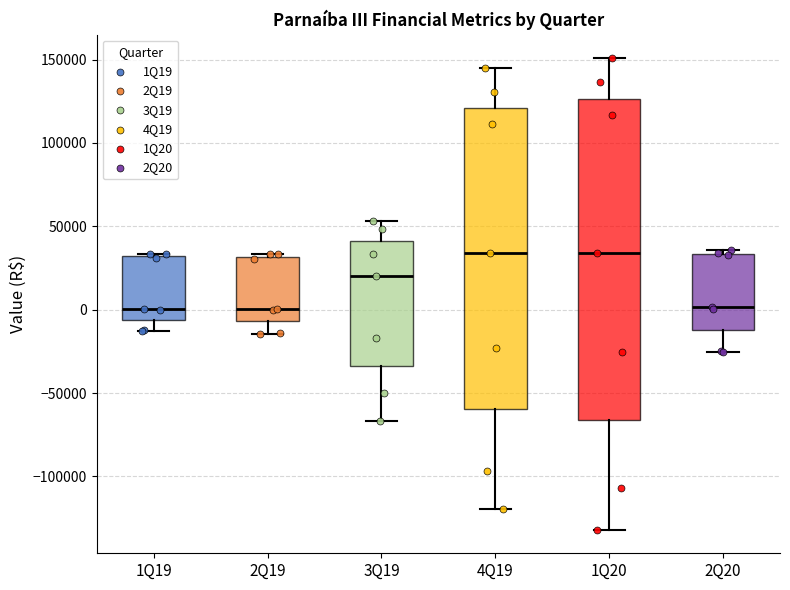

Where does the upper whisker of the box for 3Q19 end on the y-axis? The values are not printed on the chart, so give them approximately, as read against the axis.

55000